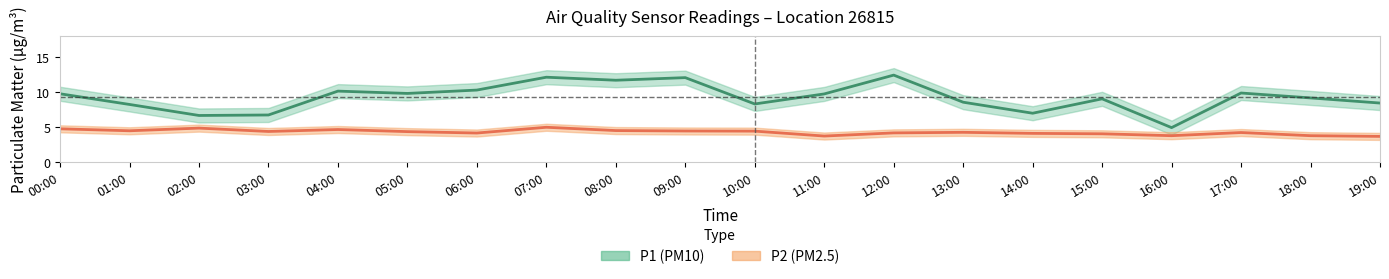

Rank the series by their average value, from lowest to highest.

P2, P1